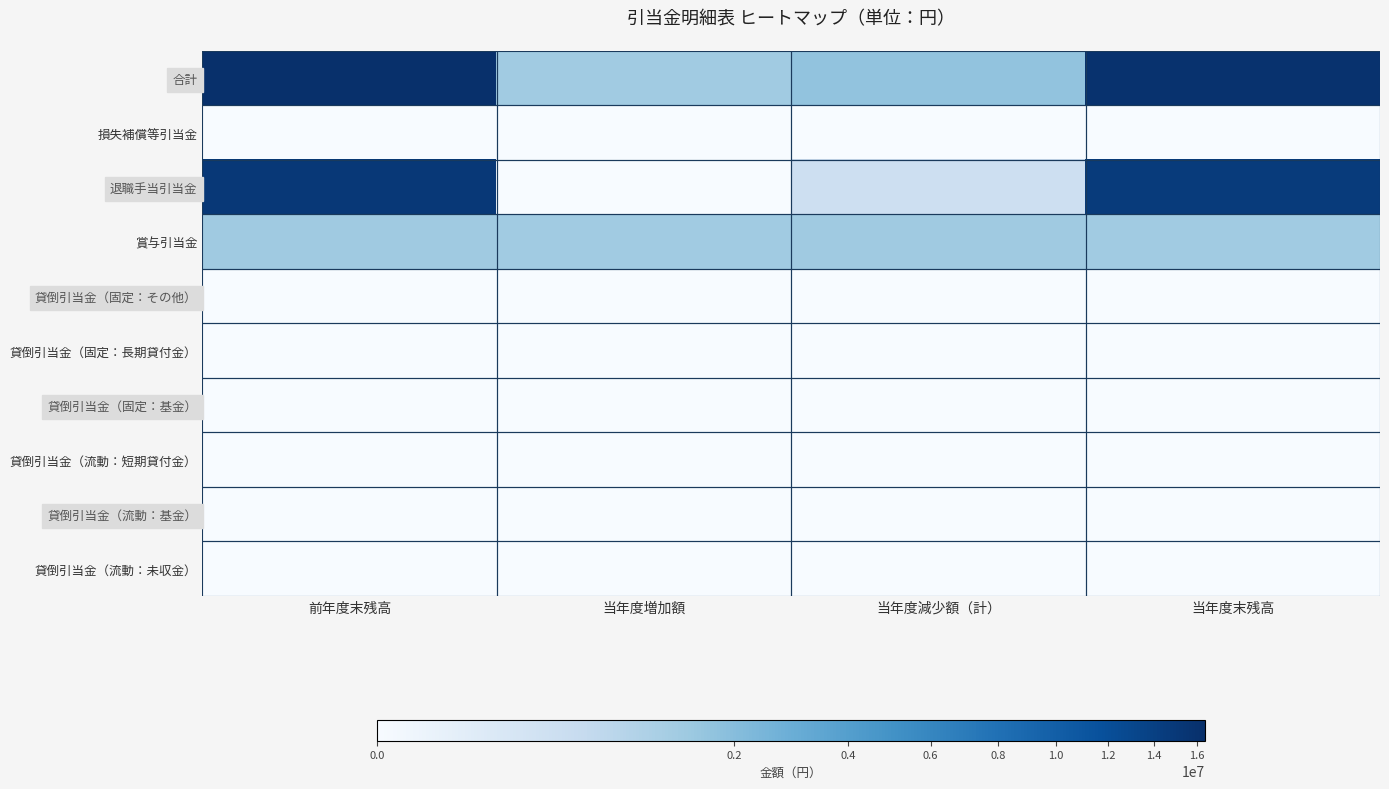

Reading left to right, transcribe all the data shown in this chart.

貸倒引当金（流動：未収金）: 前年度末残高=0	当年度増加額=0	当年度減少額（計）=0	当年度末残高=0
貸倒引当金（流動：基金）: 前年度末残高=0	当年度増加額=0	当年度減少額（計）=0	当年度末残高=0
貸倒引当金（流動：短期貸付金）: 前年度末残高=0	当年度増加額=0	当年度減少額（計）=0	当年度末残高=0
貸倒引当金（固定：基金）: 前年度末残高=0	当年度増加額=0	当年度減少額（計）=0	当年度末残高=0
貸倒引当金（固定：長期貸付金）: 前年度末残高=0	当年度増加額=0	当年度減少額（計）=0	当年度末残高=0
貸倒引当金（固定：その他）: 前年度末残高=0	当年度増加額=0	当年度減少額（計）=0	当年度末残高=0
賞与引当金: 前年度末残高=1377374	当年度増加額=1317820	当年度減少額（計）=1377374	当年度末残高=1317820
退職手当引当金: 前年度末残高=15042038	当年度増加額=0	当年度減少額（計）=338276	当年度末残高=14703762
損失補償等引当金: 前年度末残高=0	当年度増加額=0	当年度減少額（計）=0	当年度末残高=0
合計: 前年度末残高=16419412	当年度増加額=1317820	当年度減少額（計）=1715650	当年度末残高=16021582